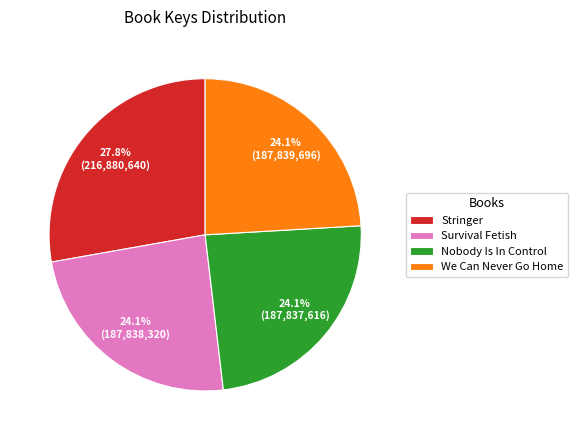

What percentage is NOT represented by Survival Fetish?

75.9%